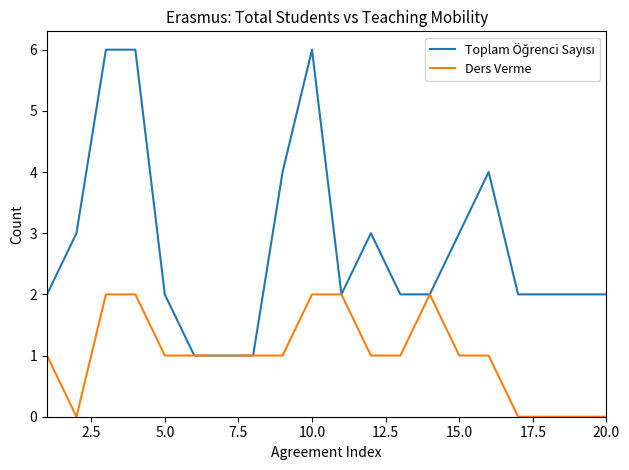

Count the number of data series in this chart.

2